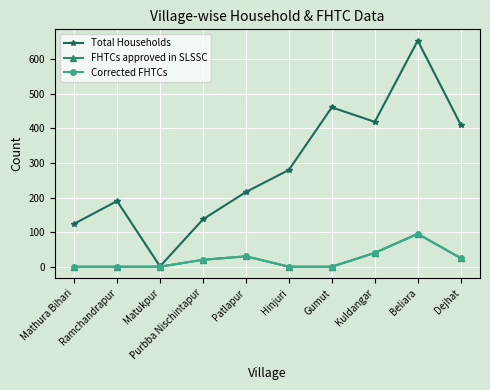

Is this an area chart (filled region under the line)?

No